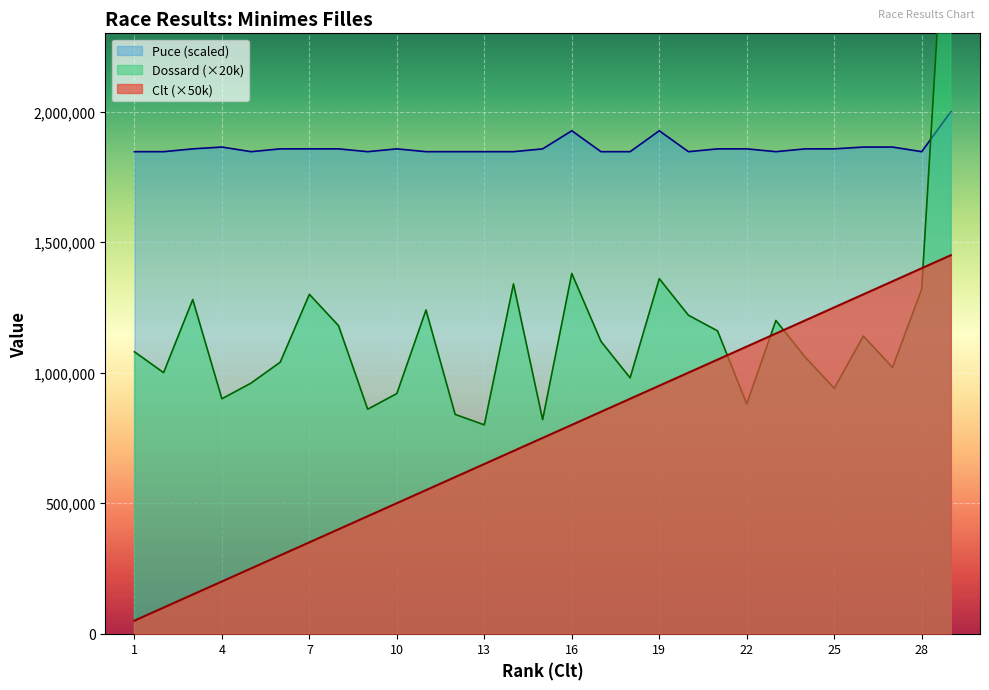

Is it true that Dossard equals 1633887.6 at 23?

False